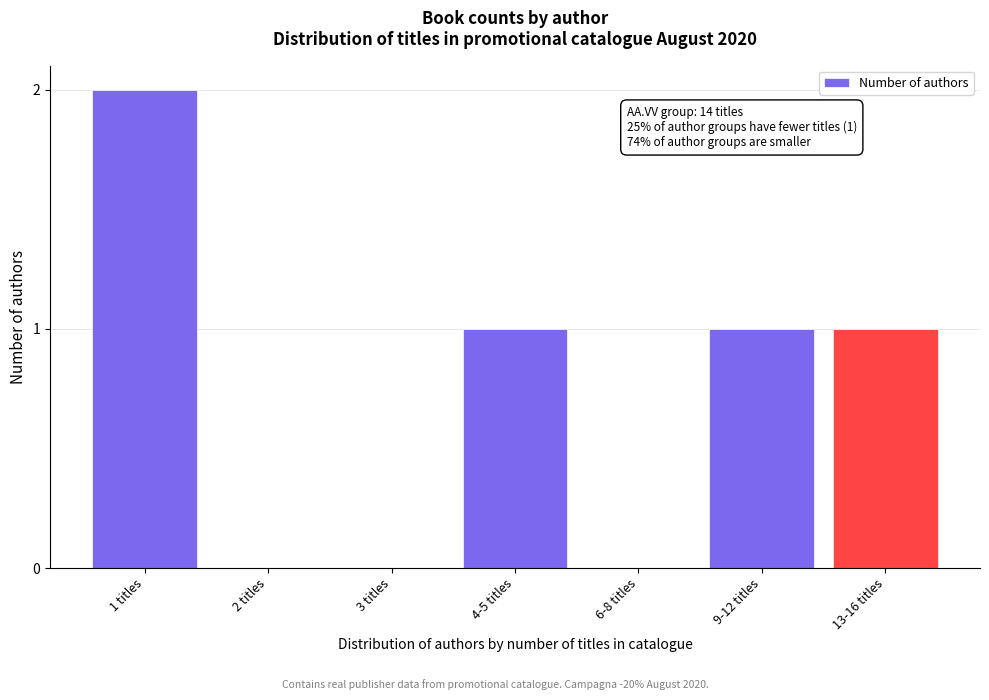

Reading left to right, what are all the values shown in this chart?

1 titles=2	2 titles=0	3 titles=0	4-5 titles=1	6-8 titles=0	9-12 titles=1	13-16 titles=1